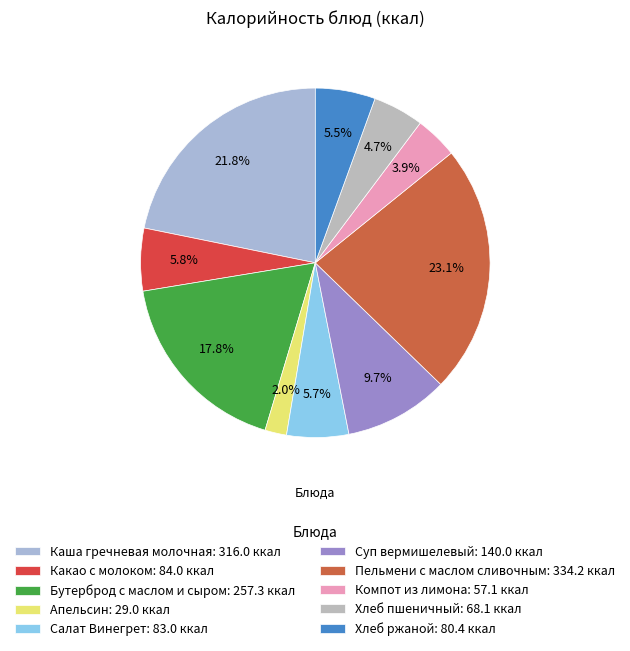

Which category has the smallest portion of the pie?

Апельсин